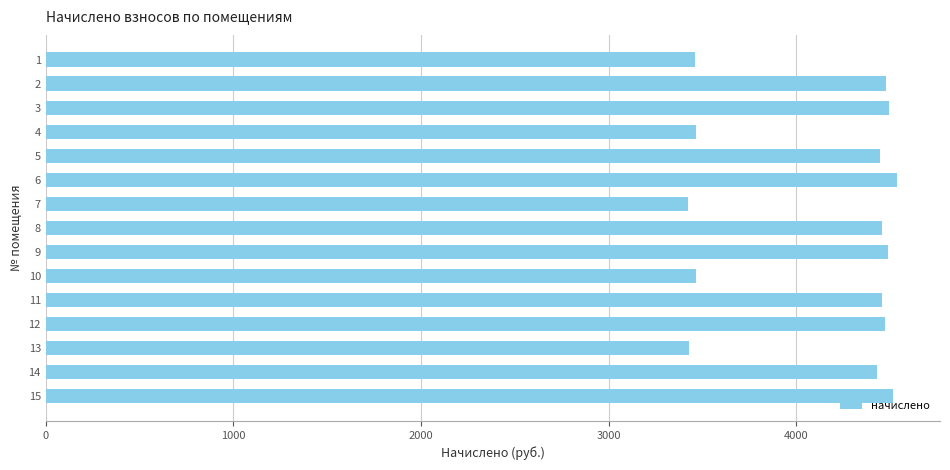

What is the value of the 12th bar from the top?

4472.4